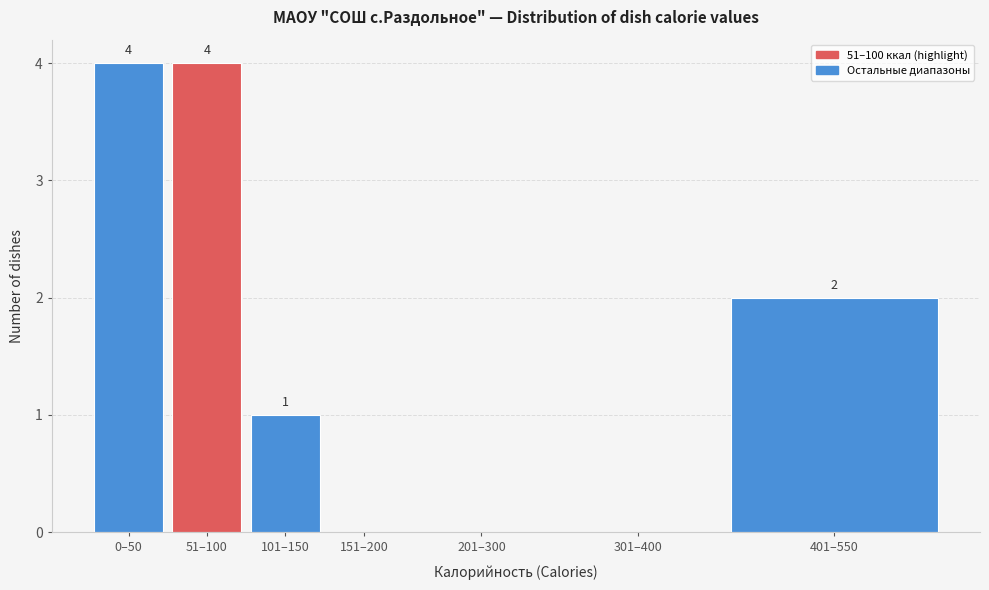

Reading right to left, what are all the values shown in this chart?

401–550=2	301–400=0	201–300=0	151–200=0	101–150=1	51–100=4	0–50=4